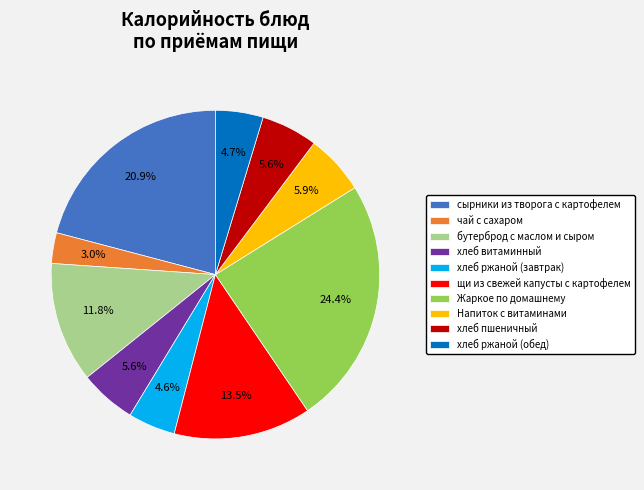

What is the ratio of the value at хлеб ржаной (обед) to the value at бутерброд с маслом и сыром?

0.4